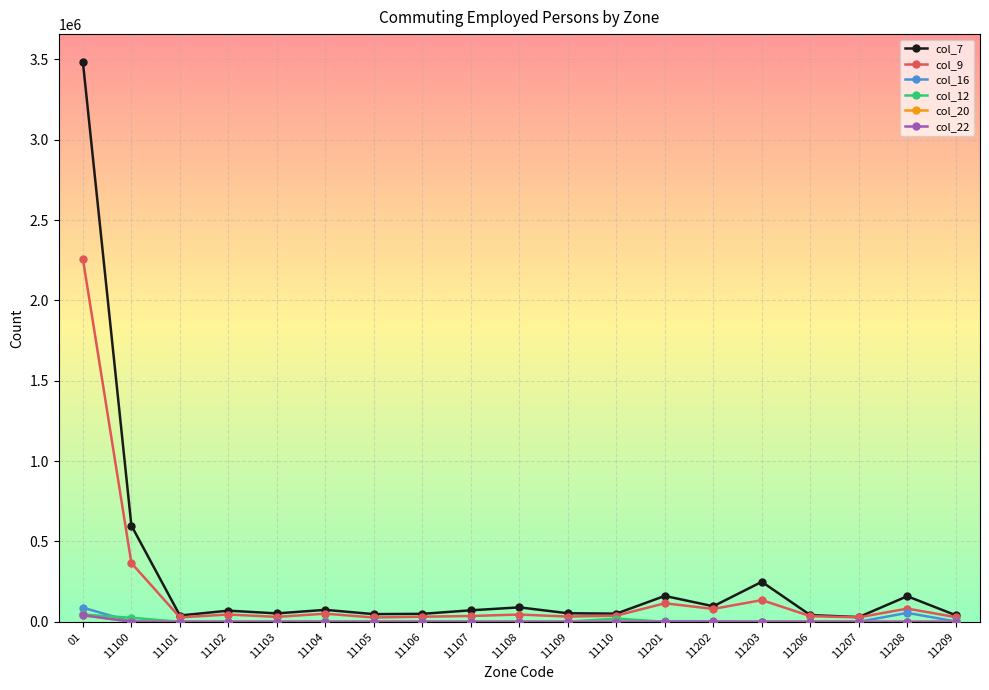

Which series has the largest range (max minus min)?

col_7